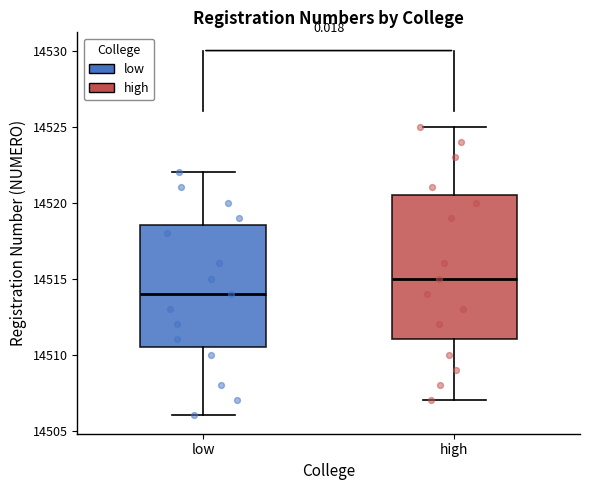

Which box's median line is the lowest?

low